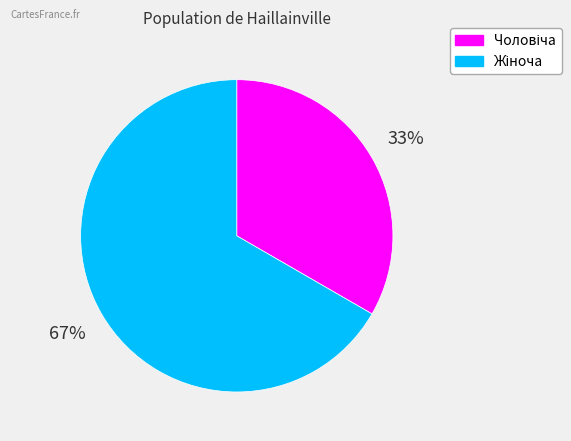

To the nearest percent, what is the average slice percentage?

50%